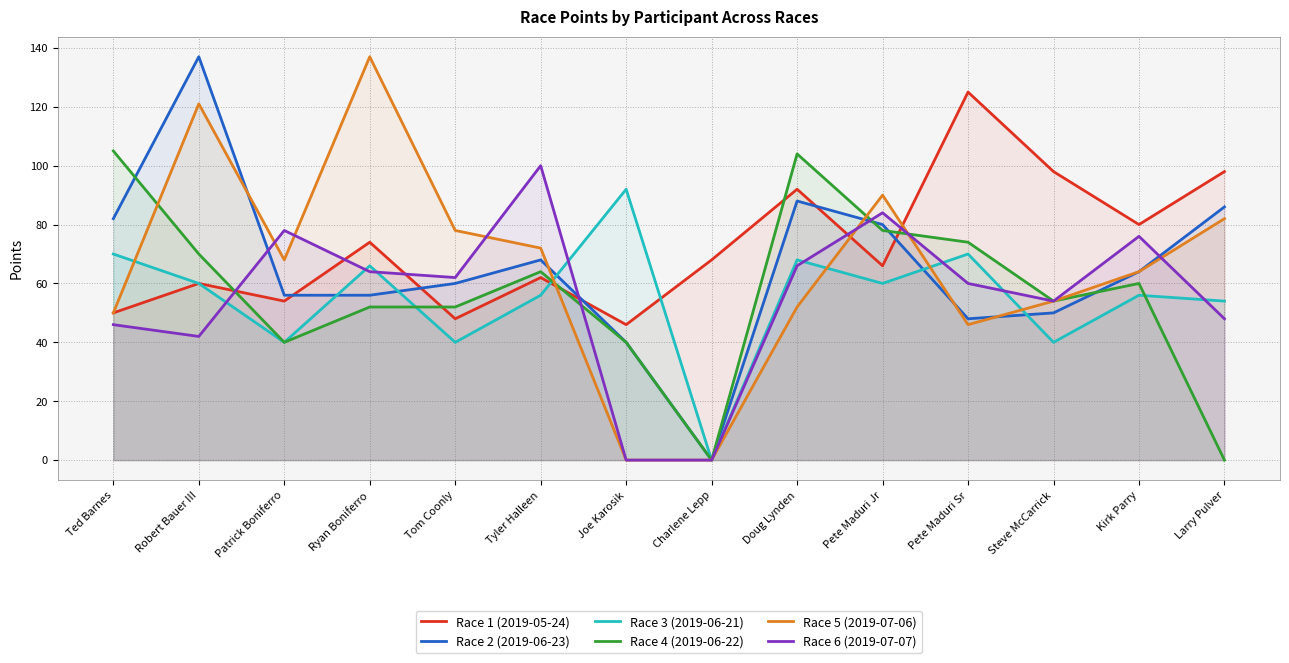

After their last crossing, which series has the higher values: Race 4 (2019-06-22) or Race 2 (2019-06-23)?

Race 2 (2019-06-23)